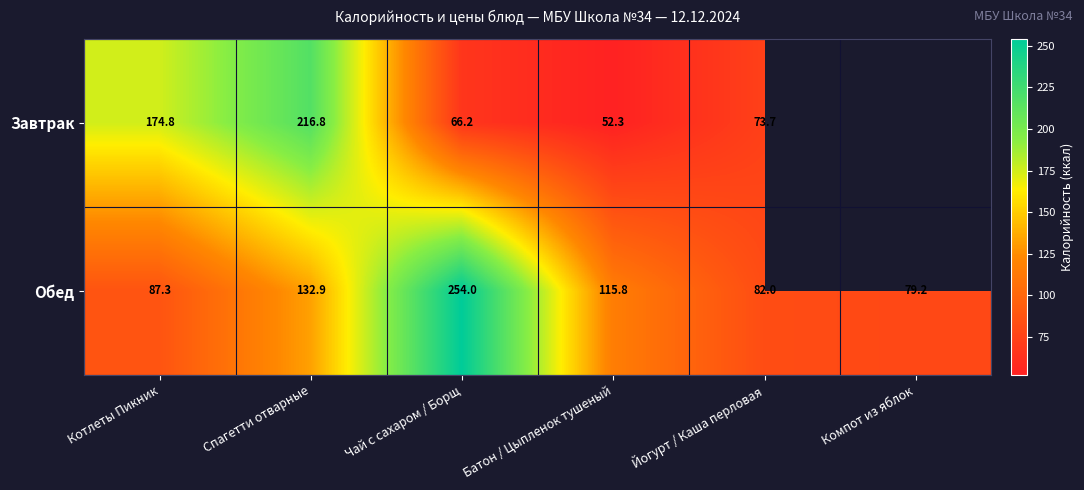

How many data points in Обед are less than 115?

3